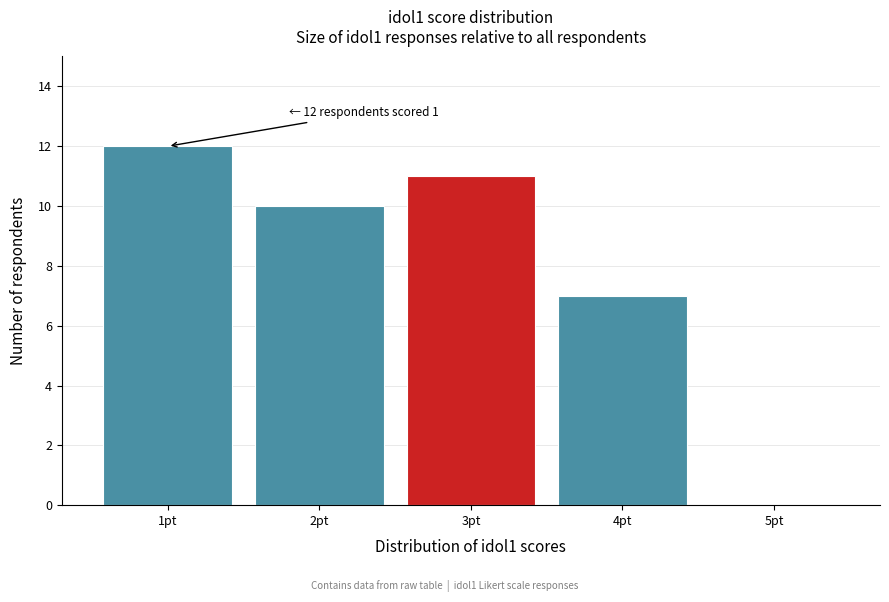

Which range on the x-axis has the tallest bar?

0.5 to 1.5